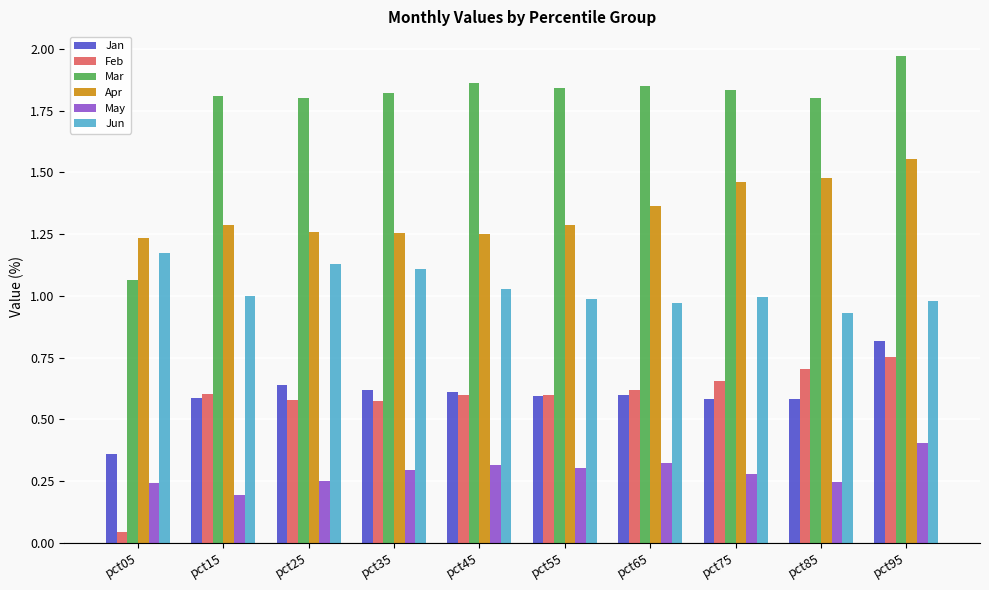

Where is May nearest to the value 0?

pct15